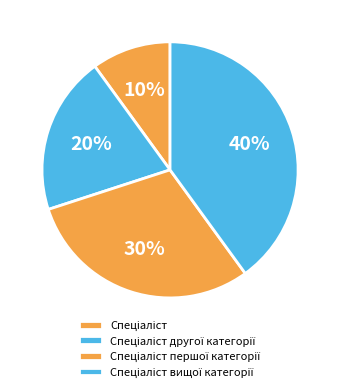

Count the number of slices in the pie.

4